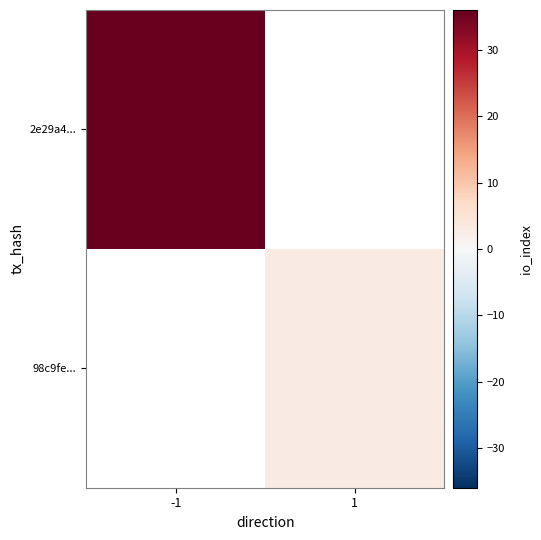

How many positive values does the 98c9fe... series have?

1